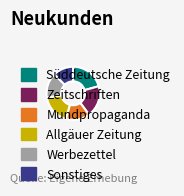

Is there a majority slice in this chart?

No